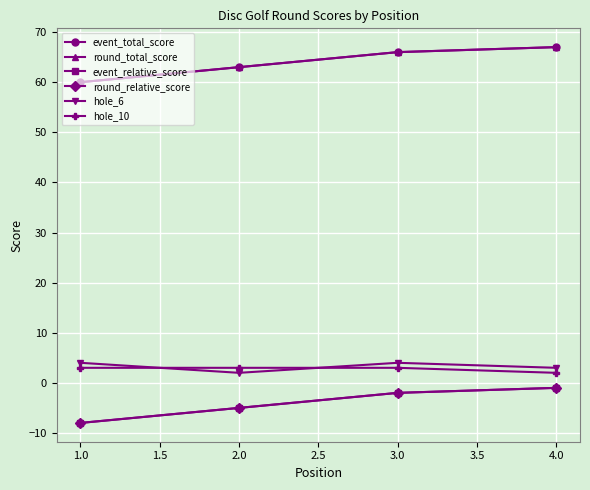

Does the chart have visible grid lines?

Yes